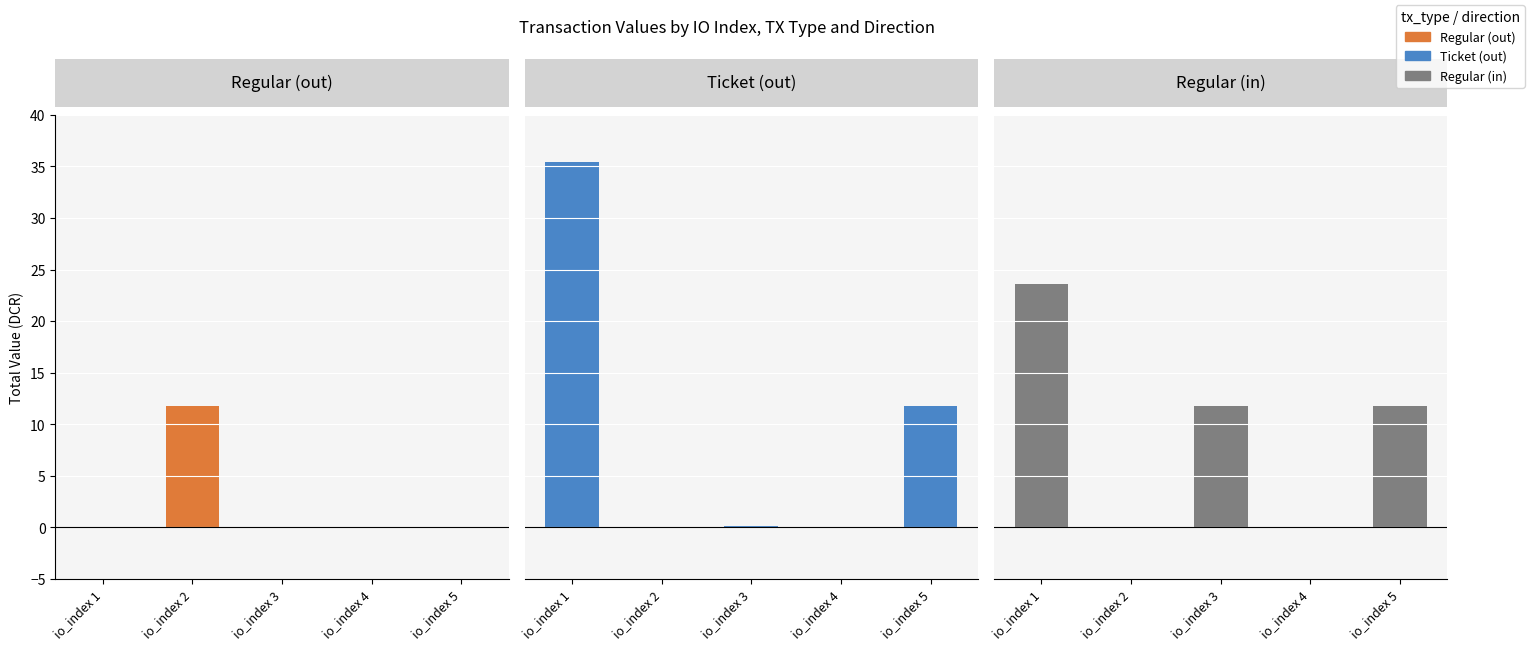

At which category is the sum across all series the highest?

io_index 1